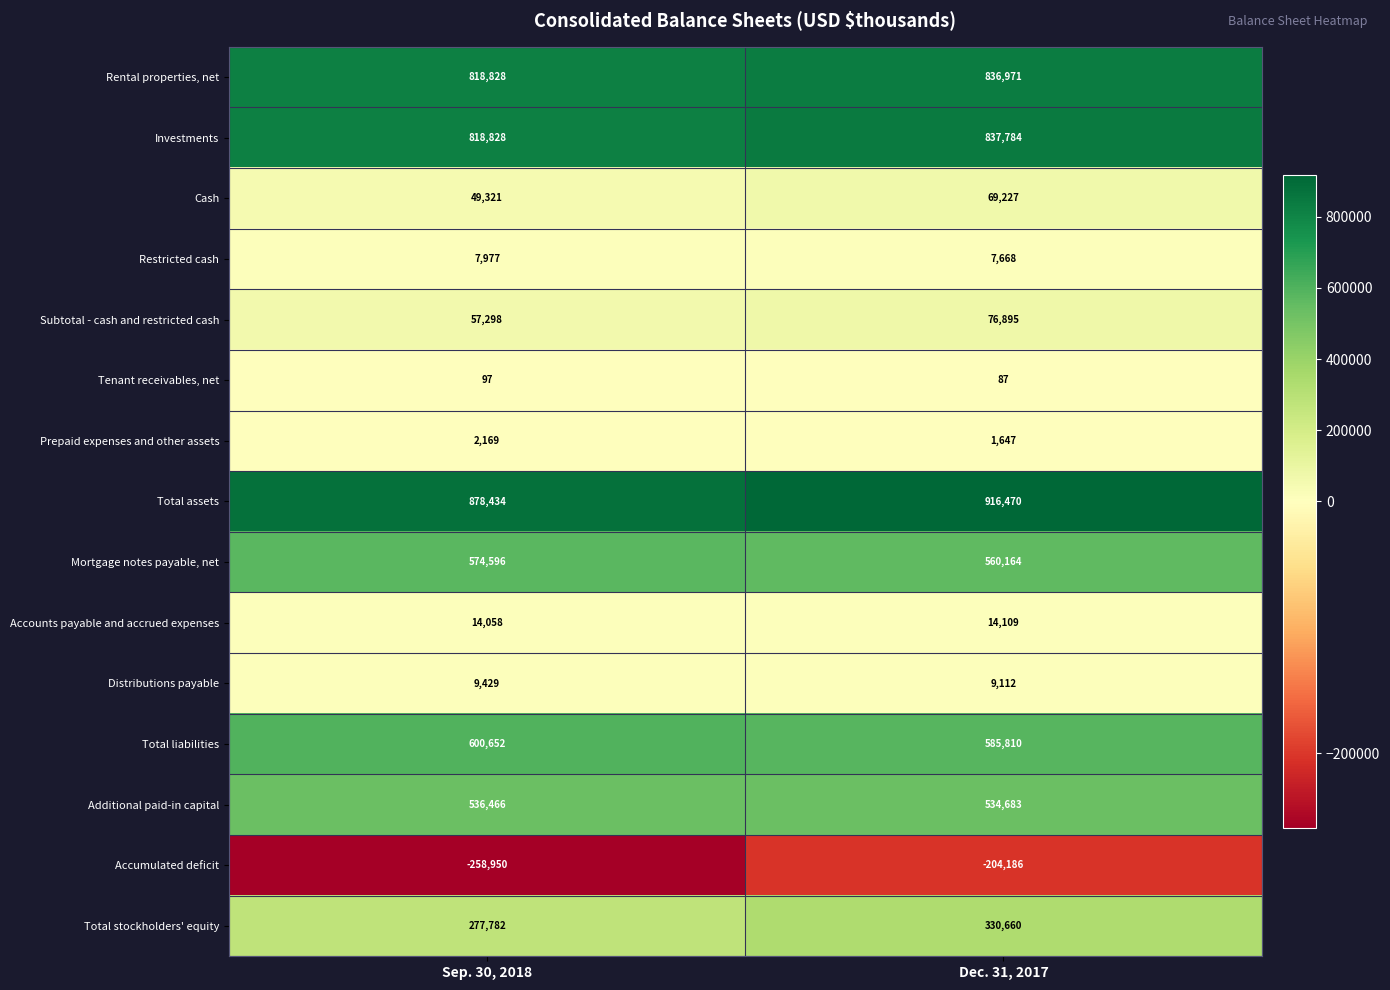

Reading right to left, transcribe all the data shown in this chart.

Rental properties, net: Dec. 31, 2017=836971	Sep. 30, 2018=818828
Investments: Dec. 31, 2017=837784	Sep. 30, 2018=818828
Cash: Dec. 31, 2017=69227	Sep. 30, 2018=49321
Restricted cash: Dec. 31, 2017=7668	Sep. 30, 2018=7977
Subtotal - cash and restricted cash: Dec. 31, 2017=76895	Sep. 30, 2018=57298
Tenant receivables, net: Dec. 31, 2017=87	Sep. 30, 2018=97
Prepaid expenses and other assets: Dec. 31, 2017=1647	Sep. 30, 2018=2169
Total assets: Dec. 31, 2017=916470	Sep. 30, 2018=878434
Mortgage notes payable, net: Dec. 31, 2017=560164	Sep. 30, 2018=574596
Accounts payable and accrued expenses: Dec. 31, 2017=14109	Sep. 30, 2018=14058
Distributions payable: Dec. 31, 2017=9112	Sep. 30, 2018=9429
Total liabilities: Dec. 31, 2017=585810	Sep. 30, 2018=600652
Additional paid-in capital: Dec. 31, 2017=534683	Sep. 30, 2018=536466
Accumulated deficit: Dec. 31, 2017=-204186	Sep. 30, 2018=-258950
Total stockholders' equity: Dec. 31, 2017=330660	Sep. 30, 2018=277782